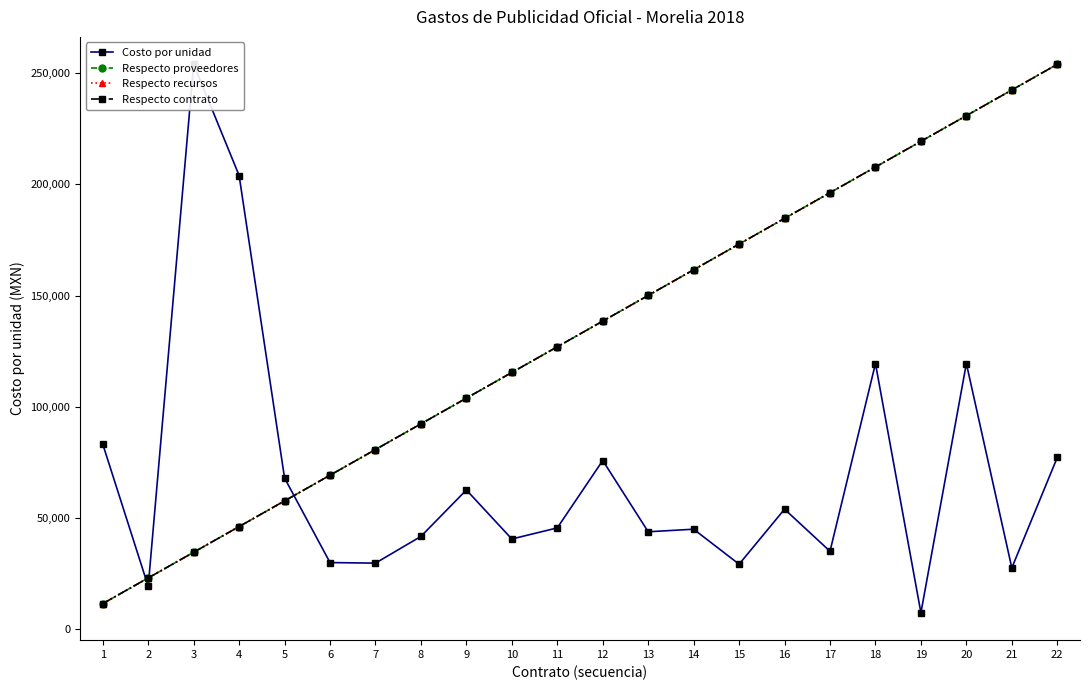

What are all the series names shown in the legend?

Costo por unidad, Respecto proveedores, Respecto recursos, Respecto contrato